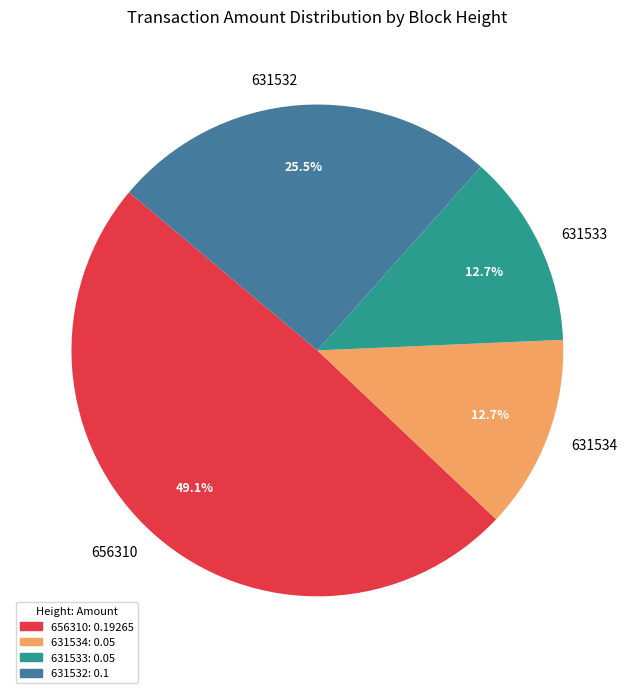

Is 656310 the majority of the pie?

No